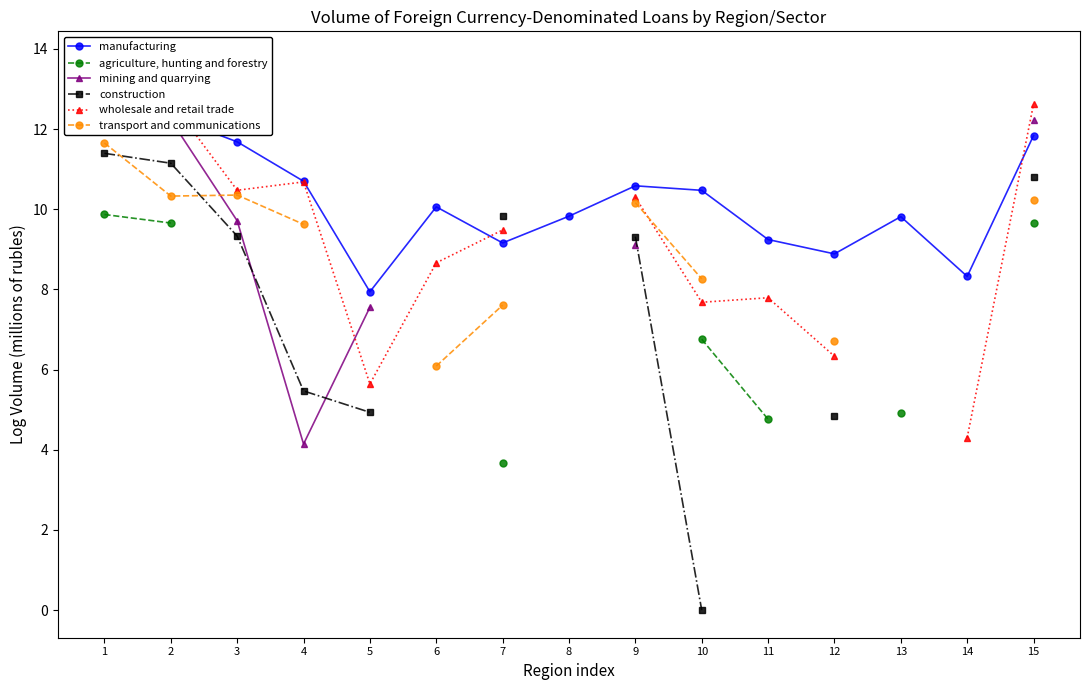

True or false: agriculture, hunting and forestry and manufacturing intersect in this chart.

False